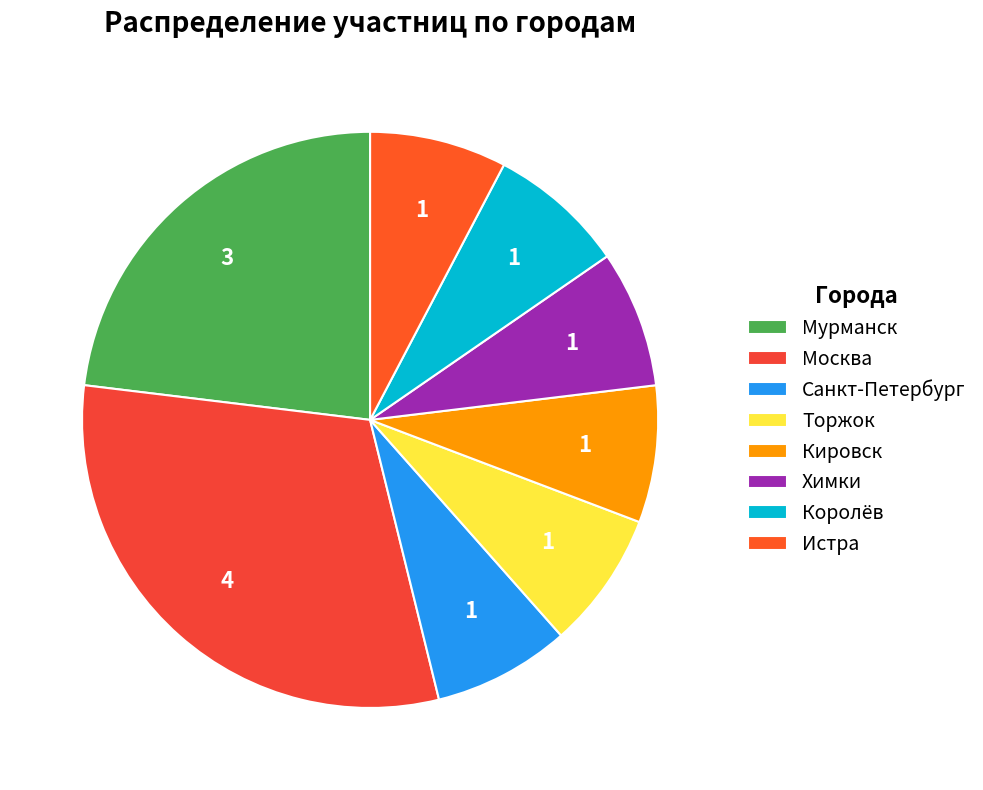

How many segments does this pie chart have?

8